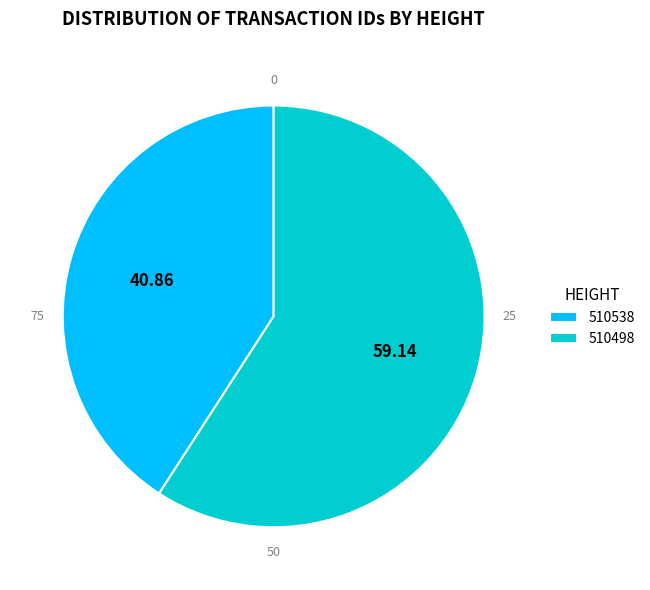

The 510538 slice represents 55% of the pie. True or false?

False